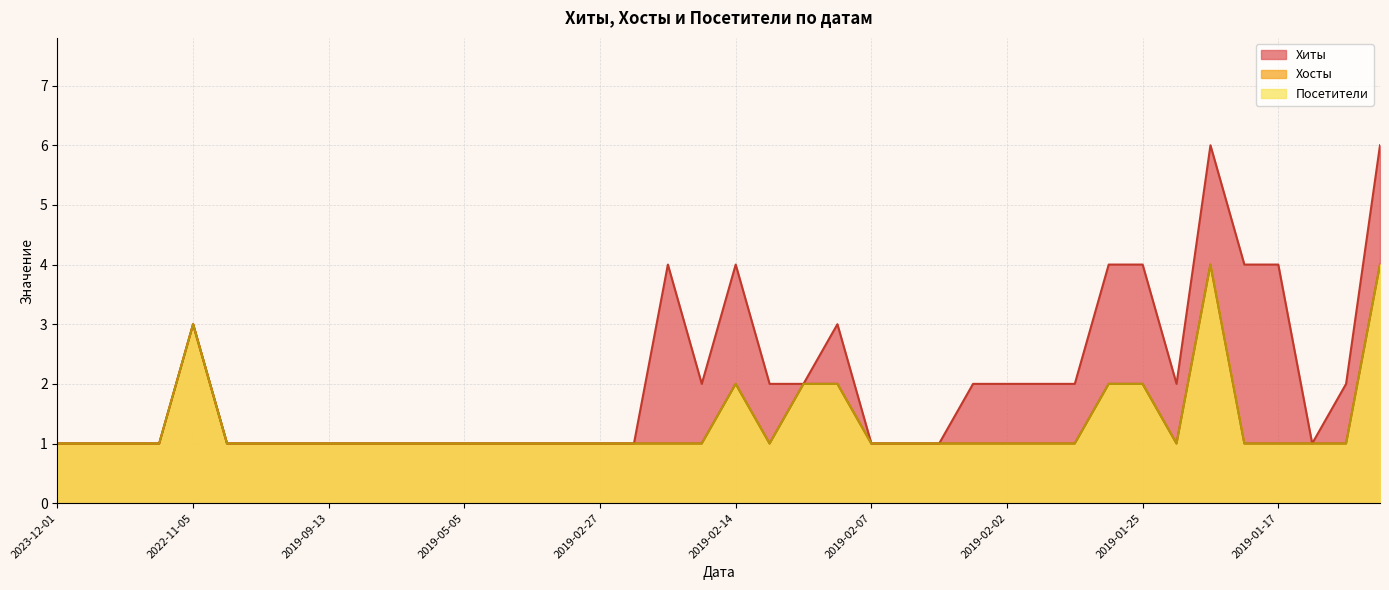

Rank the series at 2019-04-05 from lowest to highest value.

Хиты, Хосты, Посетители